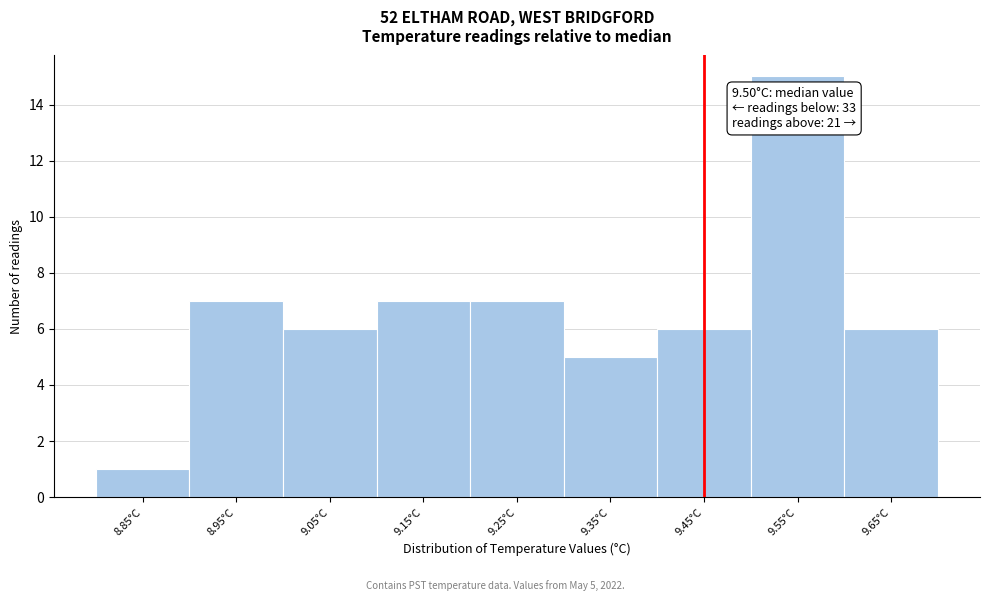

Reading right to left, transcribe all the data shown in this chart.

9.65°C=6	9.55°C=15	9.45°C=6	9.35°C=5	9.25°C=7	9.15°C=7	9.05°C=6	8.95°C=7	8.85°C=1